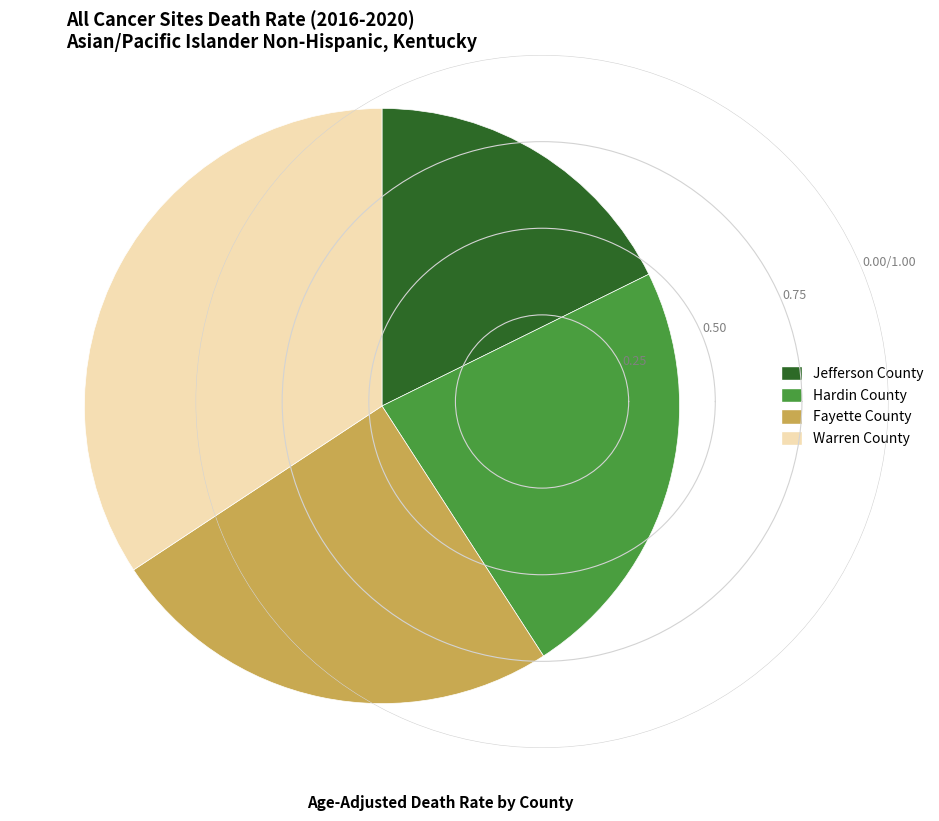

Count the number of slices in the pie.

4